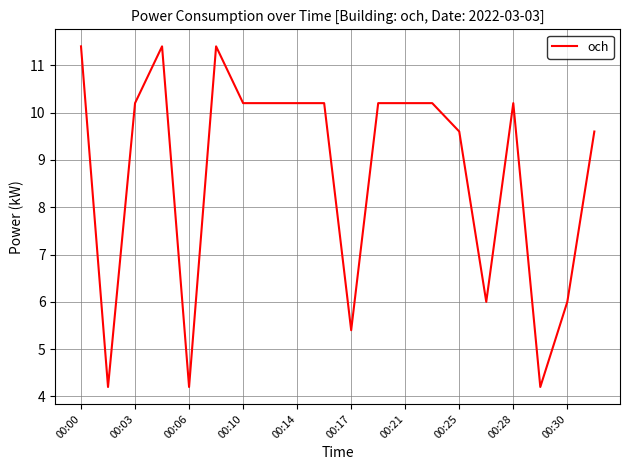

What is the difference between the maximum and minimum values?

7.2